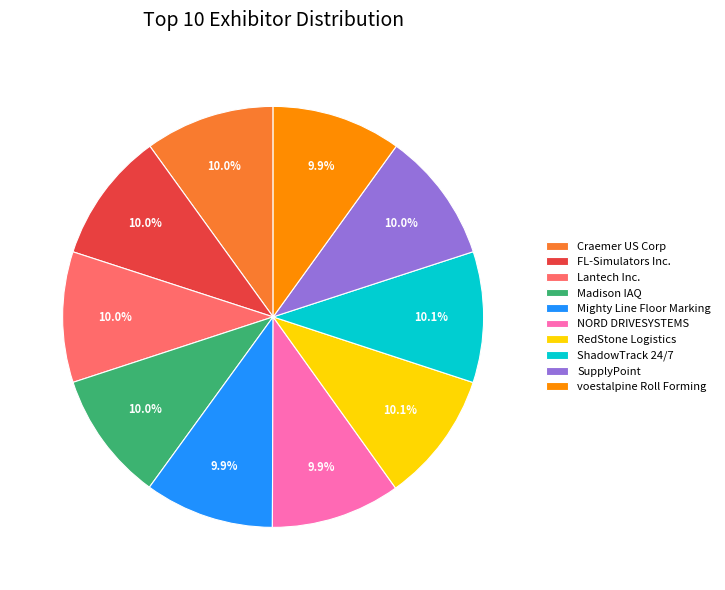

To the nearest percent, what percentage of the pie is SupplyPoint?

10%